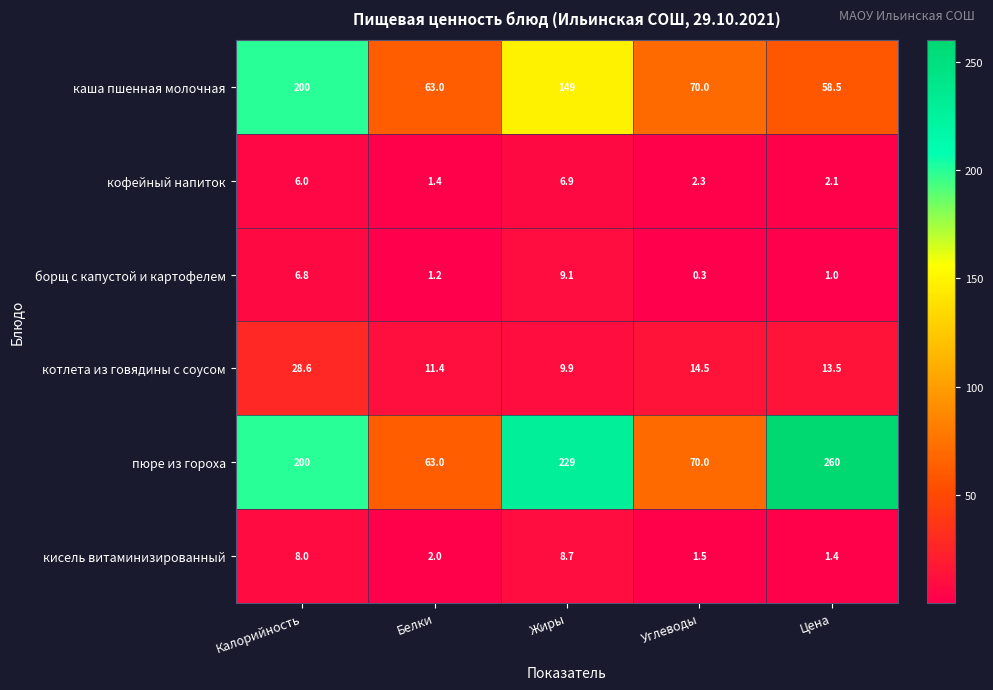

Which label corresponds to the largest value in the chart?

Цена